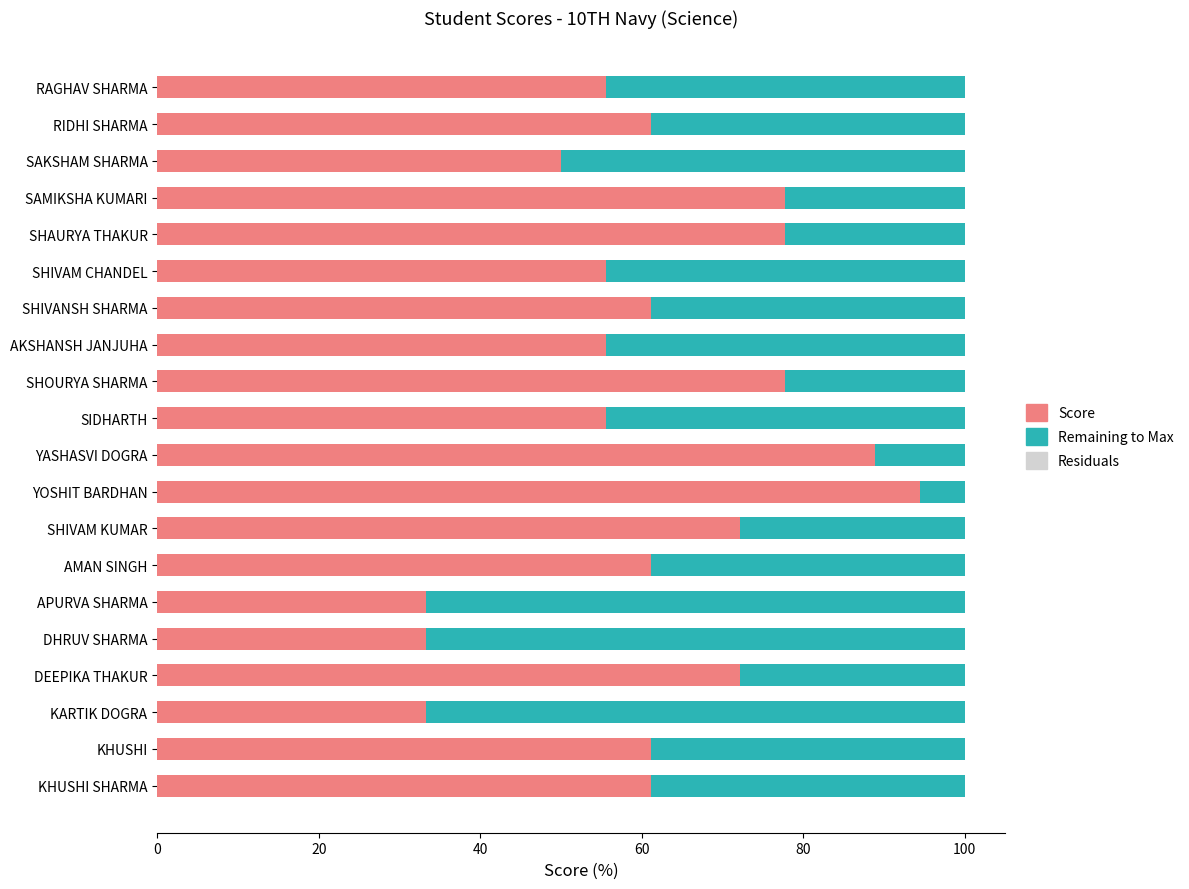

What is the total value across all series at SHAURYA THAKUR?

100.0